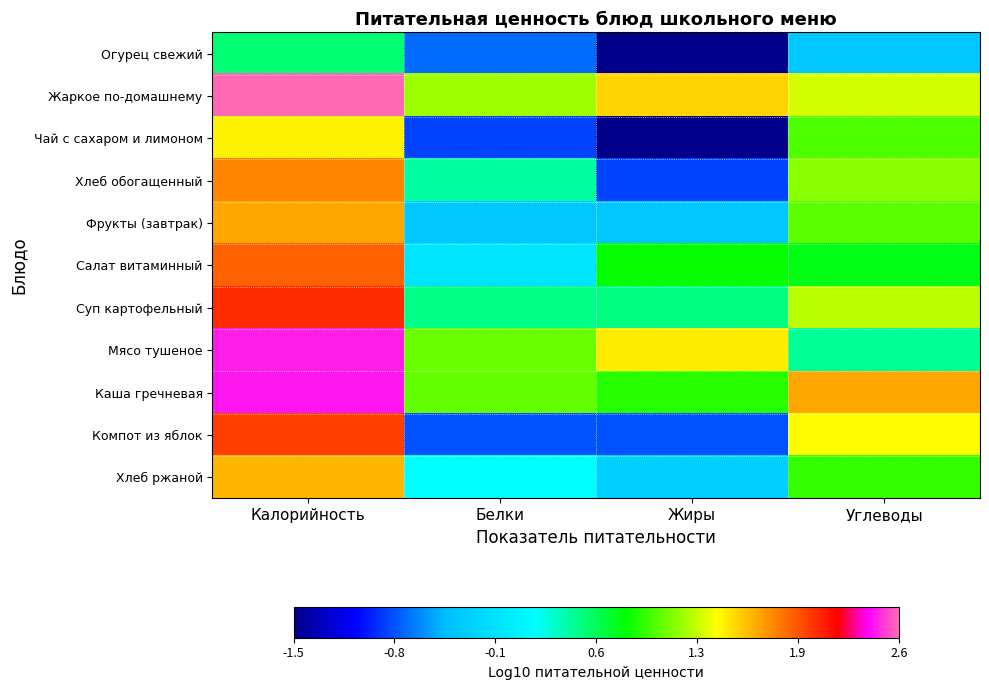

Reading right to left, transcribe all the data shown in this chart.

Огурец свежий: Углеводы=-0.4	Жиры=-1.5	Белки=-0.7	Калорийность=0.5
Жаркое по-домашнему: Углеводы=1.3	Жиры=1.5	Белки=1.1	Калорийность=2.6
Чай с сахаром и лимоном: Углеводы=1.0	Жиры=-1.5	Белки=-0.9	Калорийность=1.4
Хлеб обогащенный: Углеводы=1.1	Жиры=-0.9	Белки=0.4	Калорийность=1.8
Фрукты (завтрак): Углеводы=1.0	Жиры=-0.4	Белки=-0.4	Калорийность=1.7
Салат витаминный: Углеводы=0.7	Жиры=0.8	Белки=-0.1	Калорийность=1.9
Суп картофельный: Углеводы=1.2	Жиры=0.4	Белки=0.4	Калорийность=2.1
Мясо тушеное: Углеводы=0.4	Жиры=1.4	Белки=1.0	Калорийность=2.5
Каша гречневая: Углеводы=1.7	Жиры=0.9	Белки=1.0	Калорийность=2.5
Компот из яблок: Углеводы=1.4	Жиры=-0.8	Белки=-0.8	Калорийность=2.0
Хлеб ржаной: Углеводы=0.9	Жиры=-0.3	Белки=0.1	Калорийность=1.6